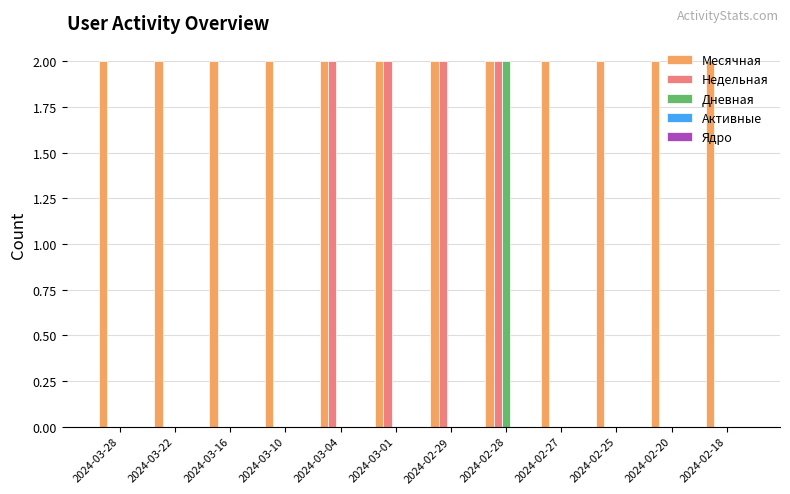

The value of Недельная at 2024-03-22 is -1. True or false?

False